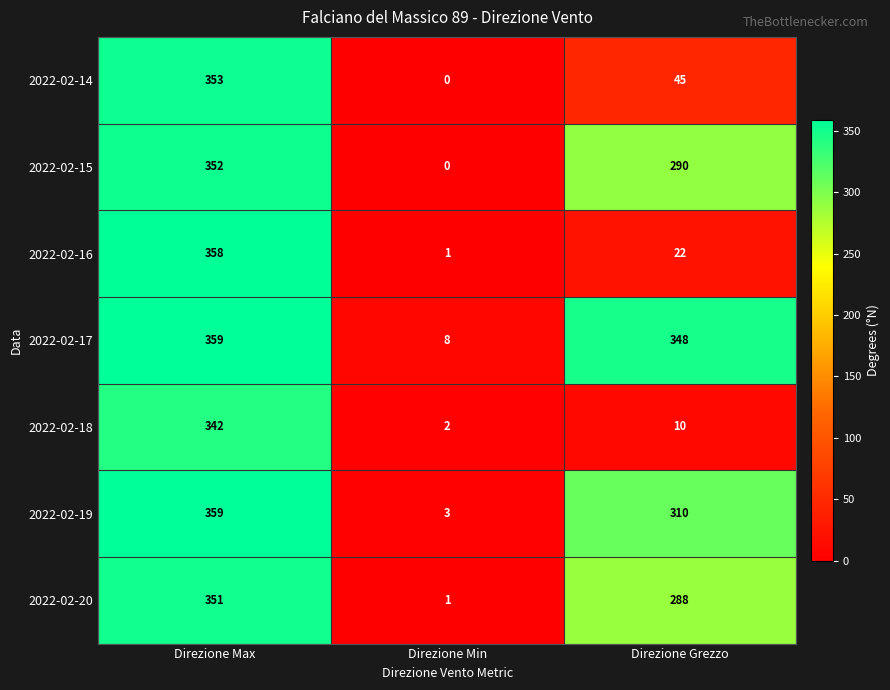

The 2022-02-14 series shows 353 at Direzione Max. True or false?

True